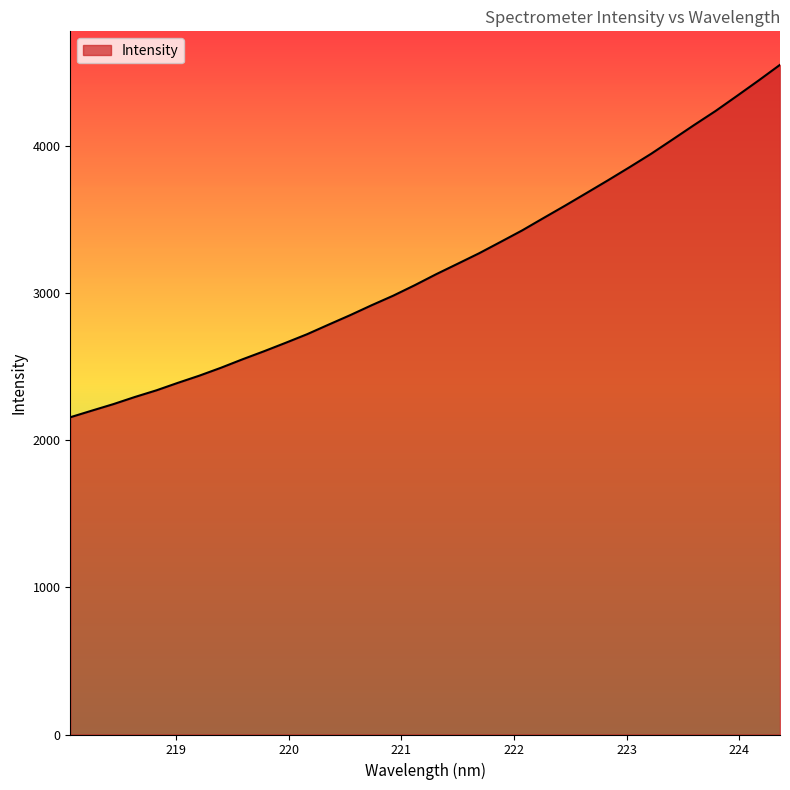

What is the minimum value shown in the chart?

2157.7